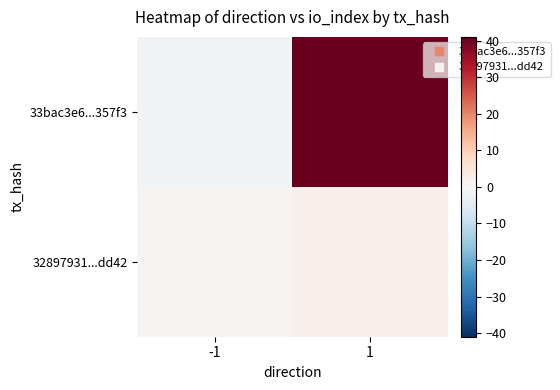

How many data points does each series have?

2